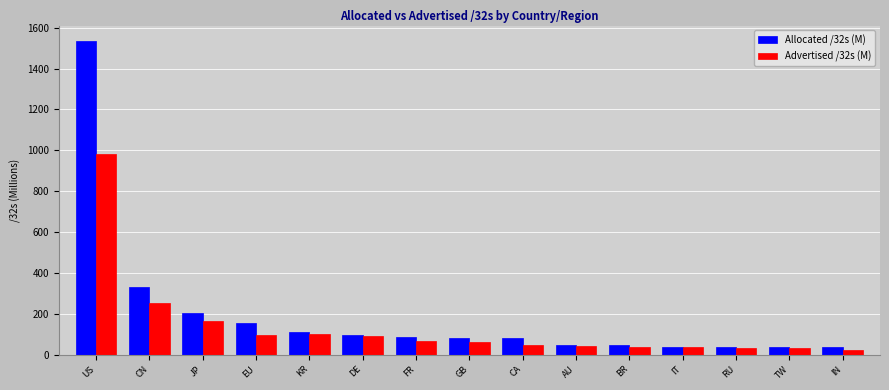

What is the difference between the maximum and minimum values in the Advertised /32s (M) series?

959.5